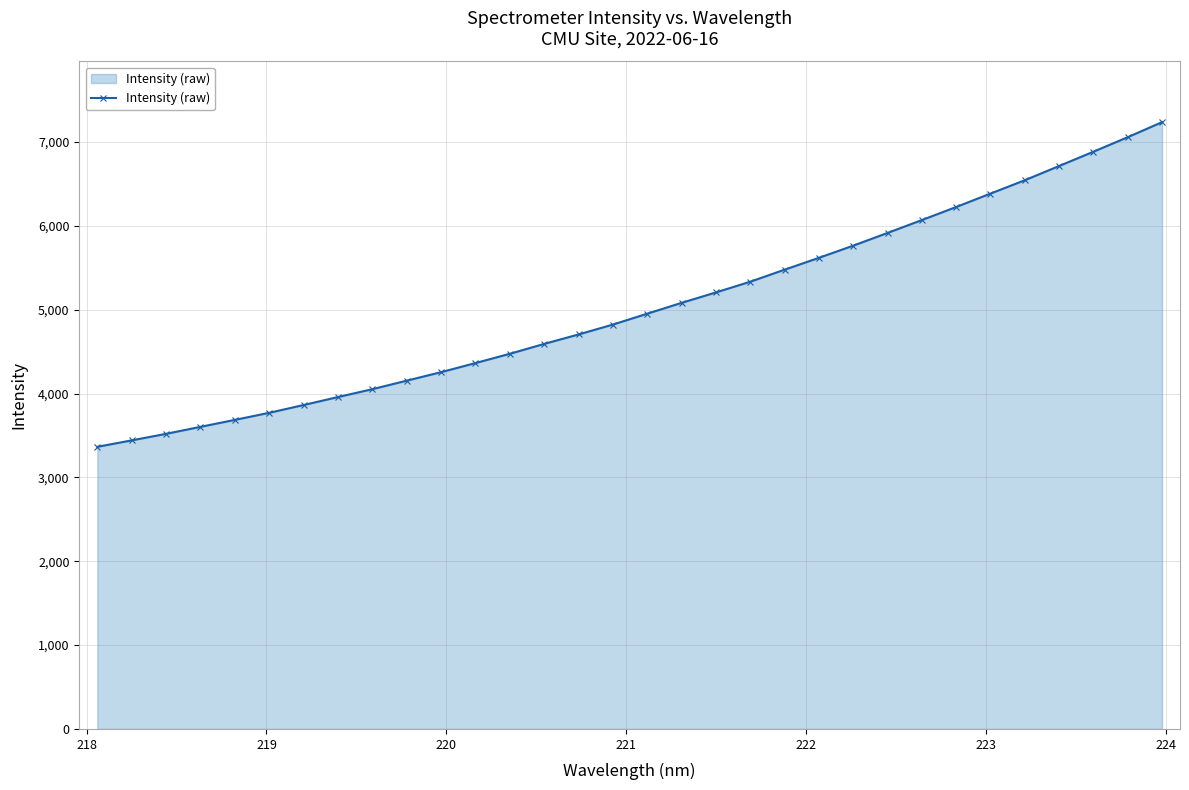

Does the chart display data point markers on the line(s)?

Yes